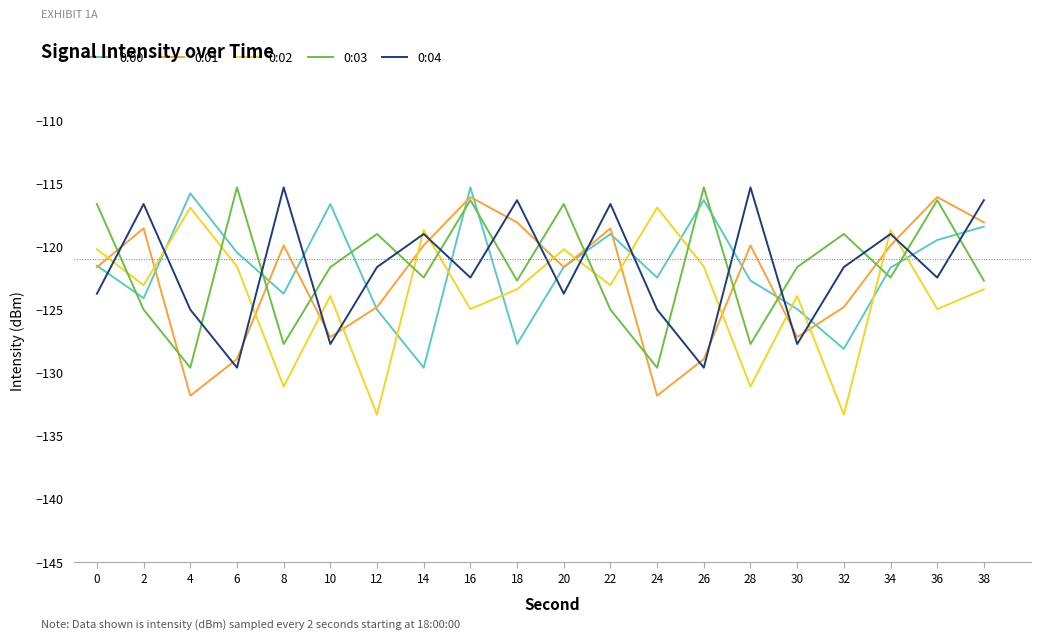

What is the difference between the highest and lowest values at 34?

3.8